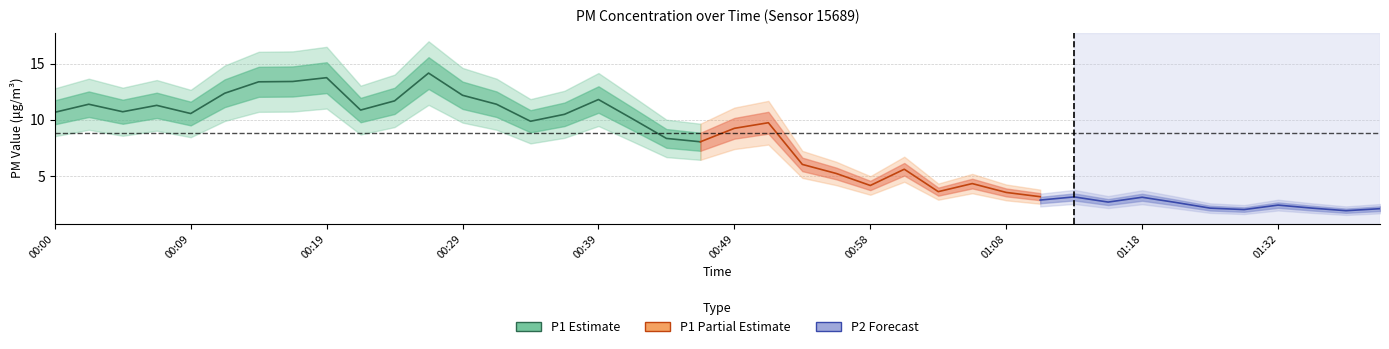

Between 00:34 and 01:06, which series saw the biggest shift?

P1